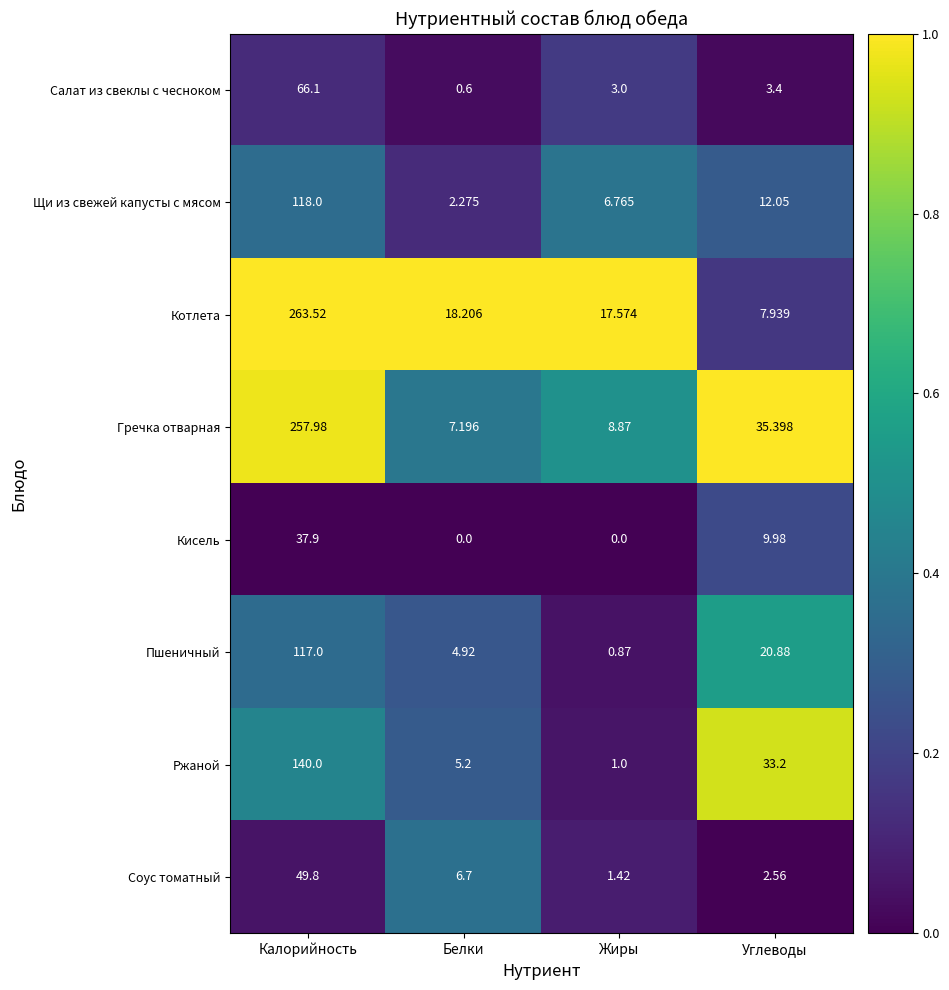

At which label does Пшеничный reach its peak?

Калорийность